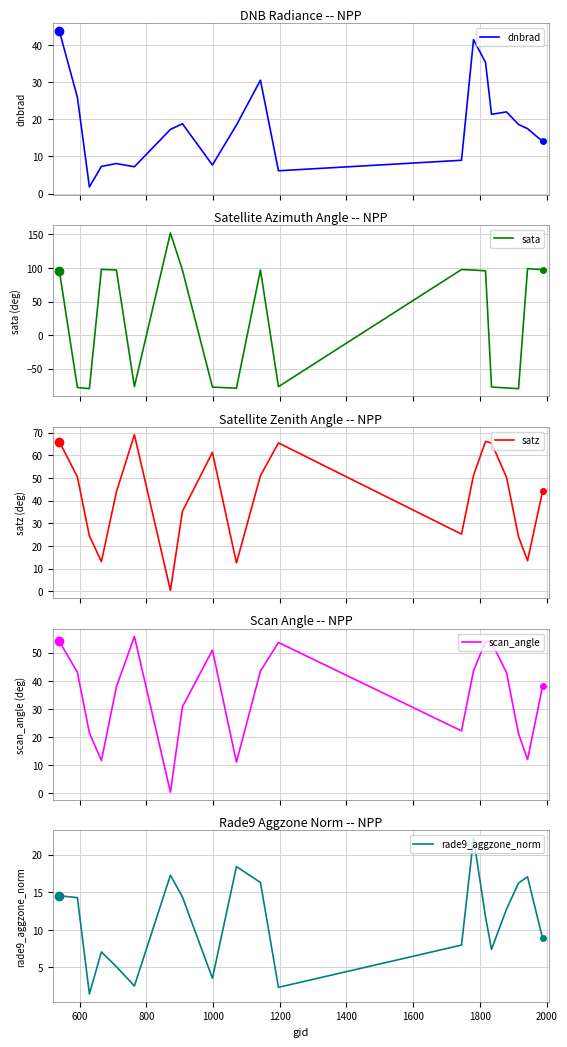

What is the maximum value for dnbrad?

43.7